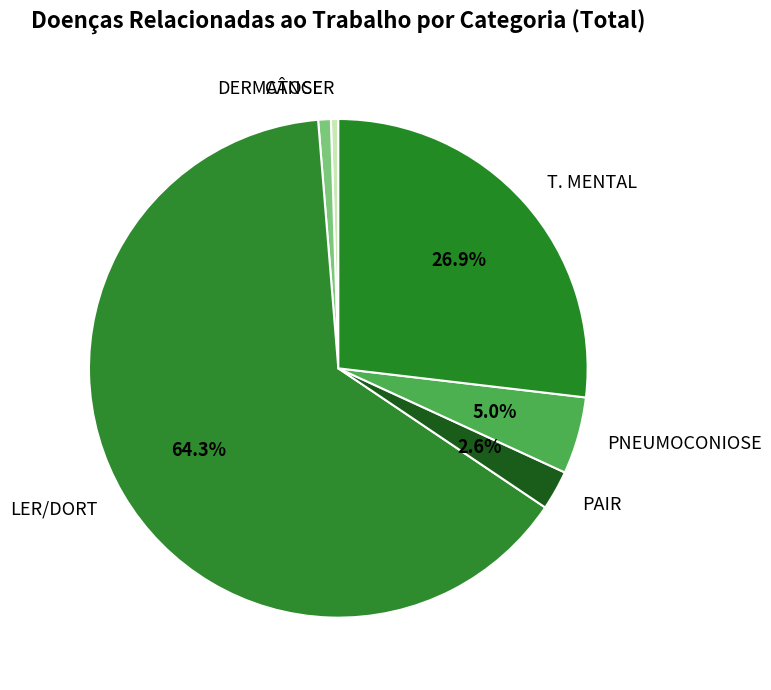

The PAIR slice represents 10% of the pie. True or false?

False